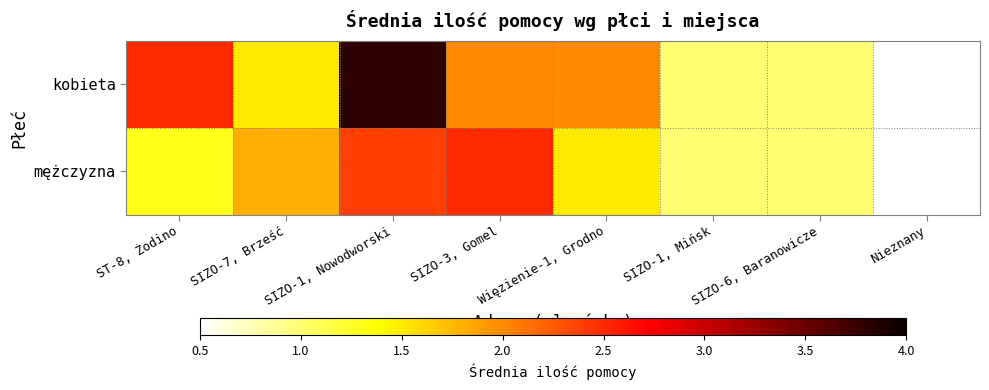

Is the value of kobieta at SIZO-1, Mińsk greater than the value of mężczyzna at Więzienie-1, Grodno?

No